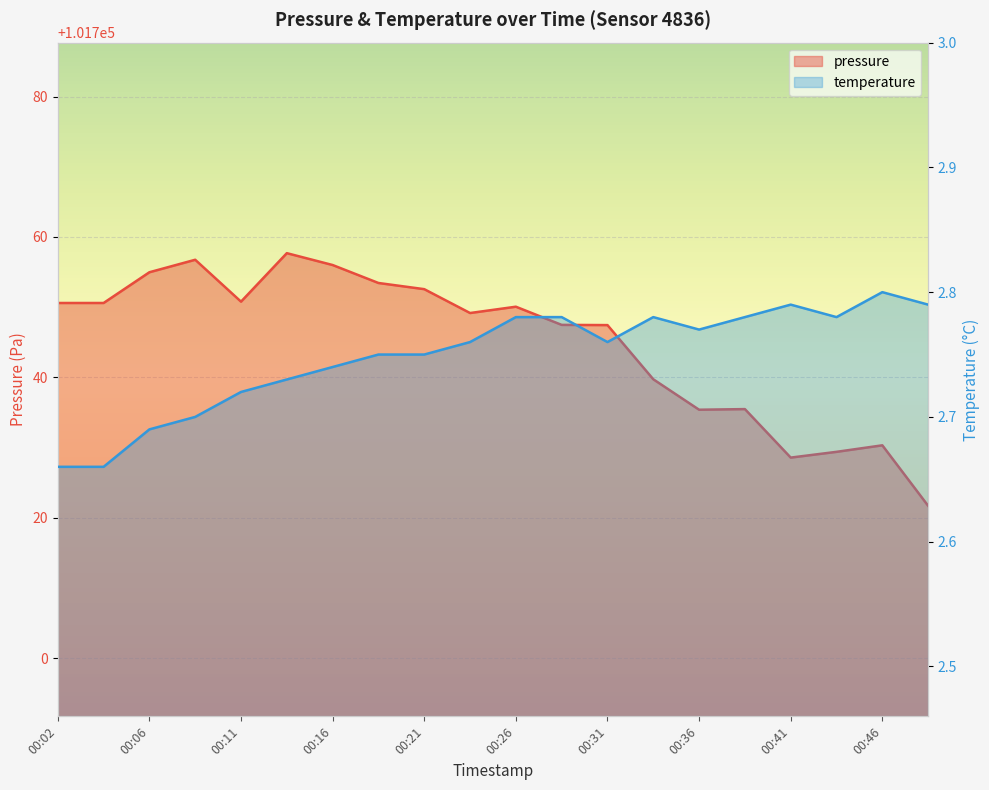

How many data points does each series have?

20